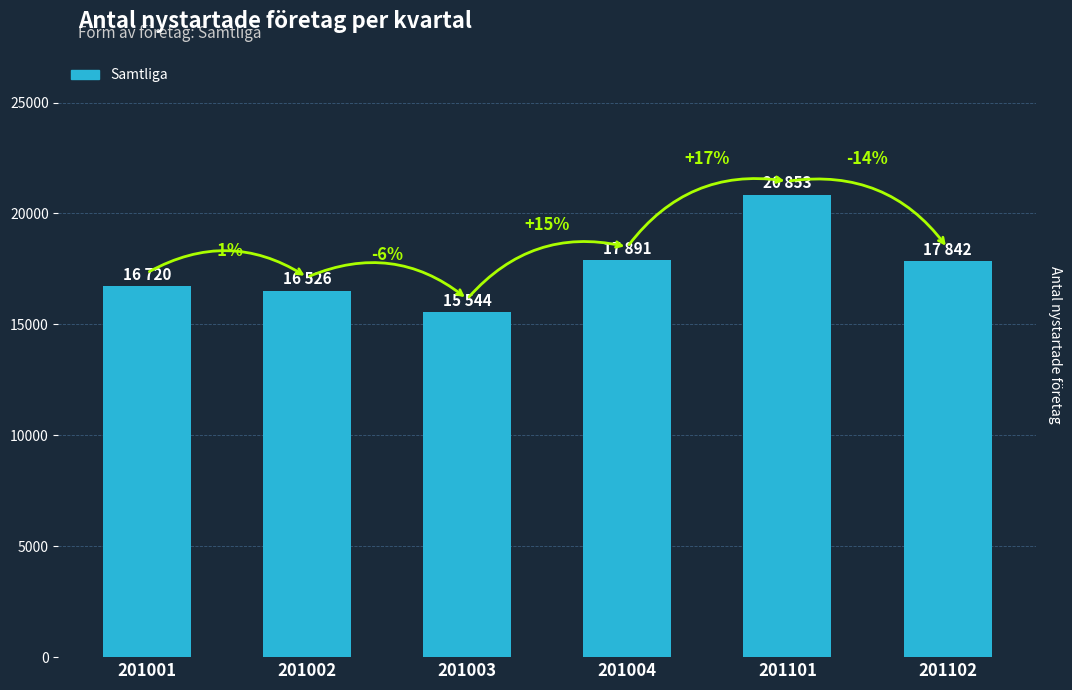

How many bars are there in total?

6